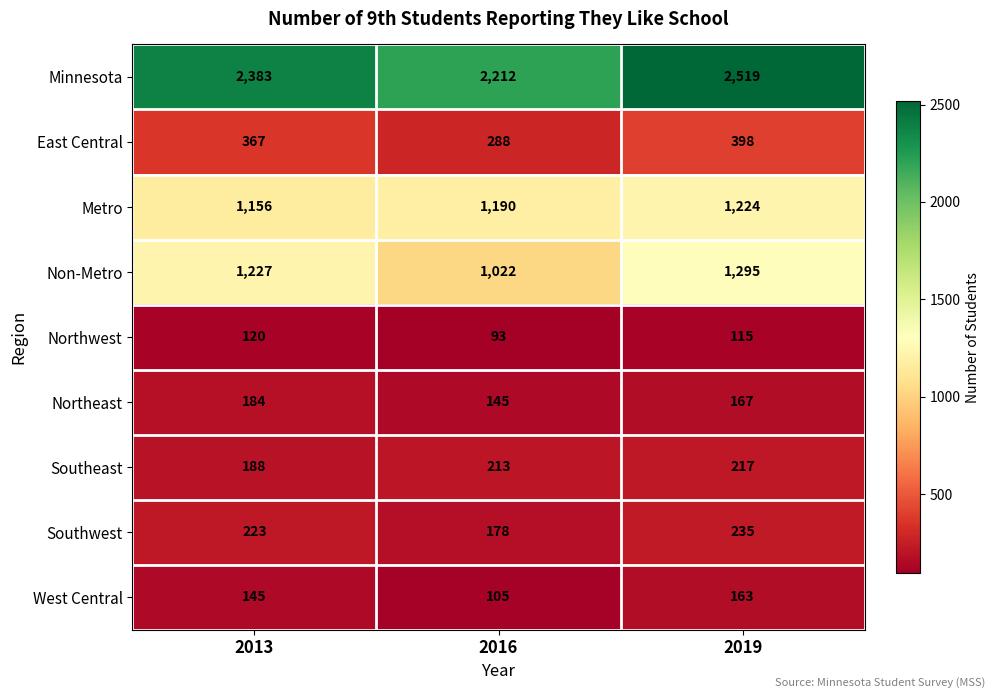

Which category has the lowest value in the Non-Metro series?

2016